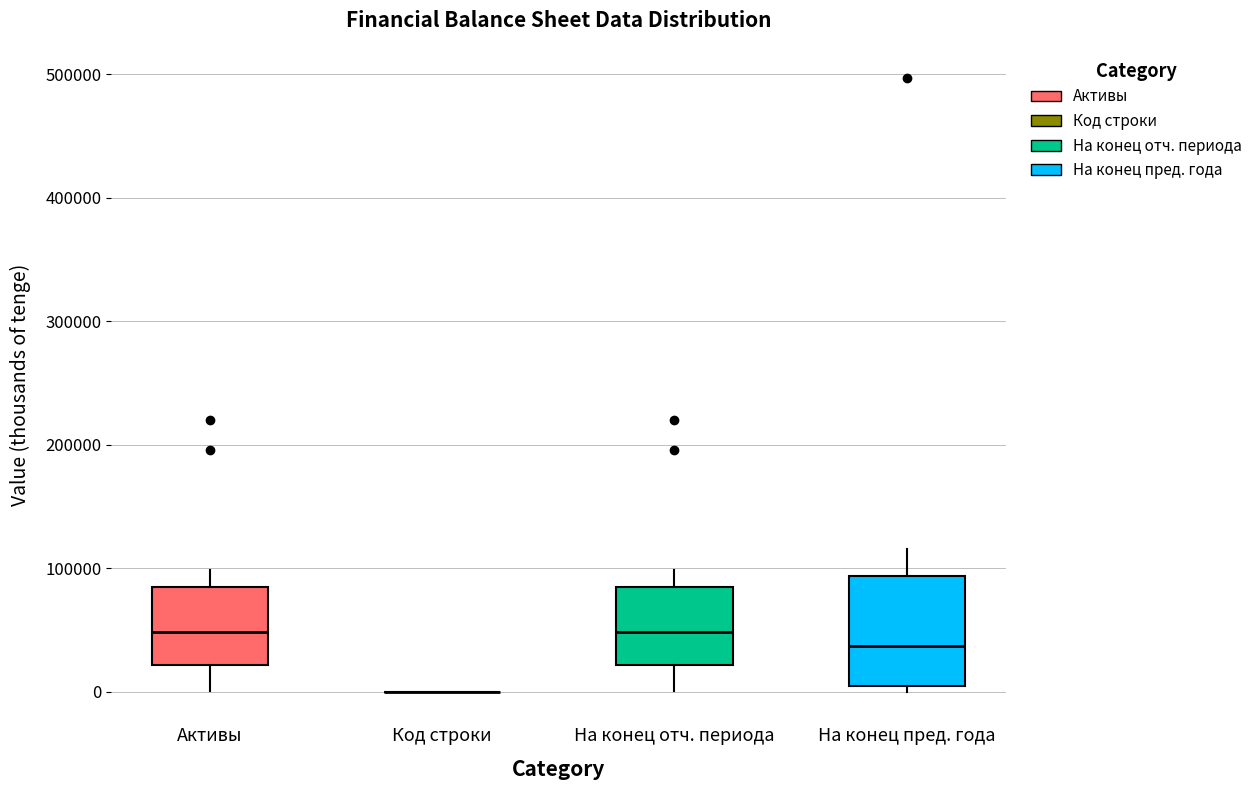

Comparing the boxes themselves (not the whiskers), which one is the tallest?

На конец пред. года